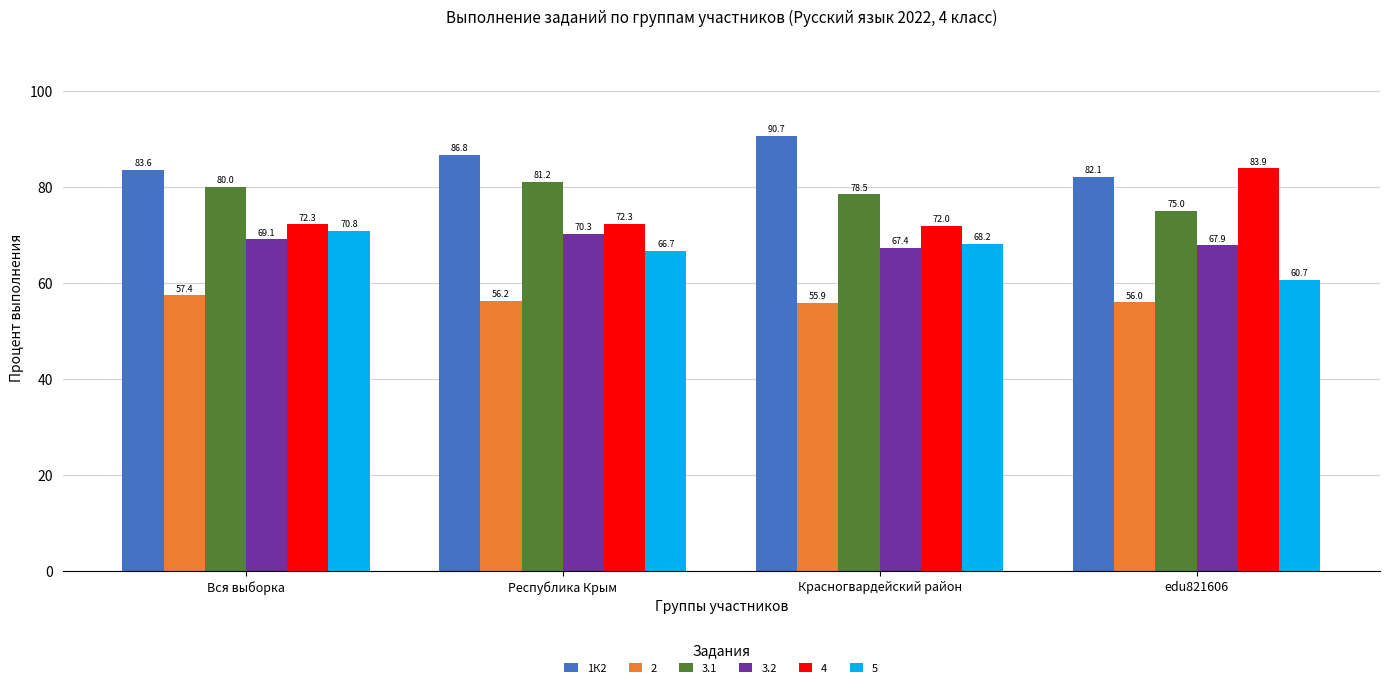

Which series has the widest spread of values?

4